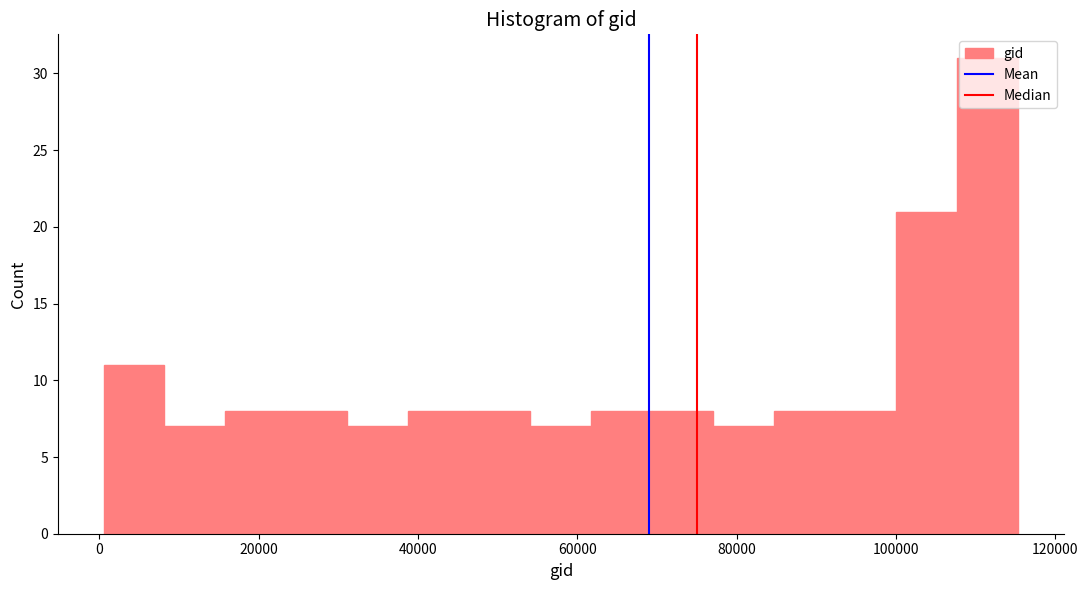

Read against the x-axis, roughly where is the centre of the tallest bar?

112000